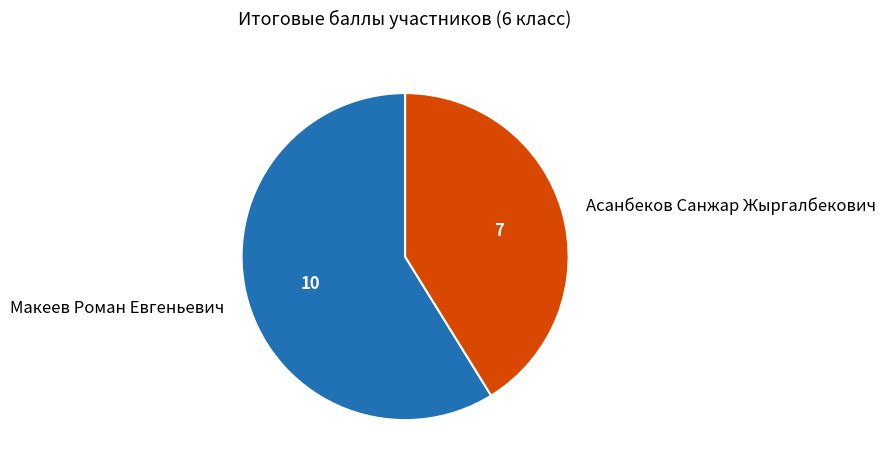

What is the ratio of the value at Макеев Роман Евгеньевич to the value at Асанбеков Санжар Жыргалбекович?

1.4